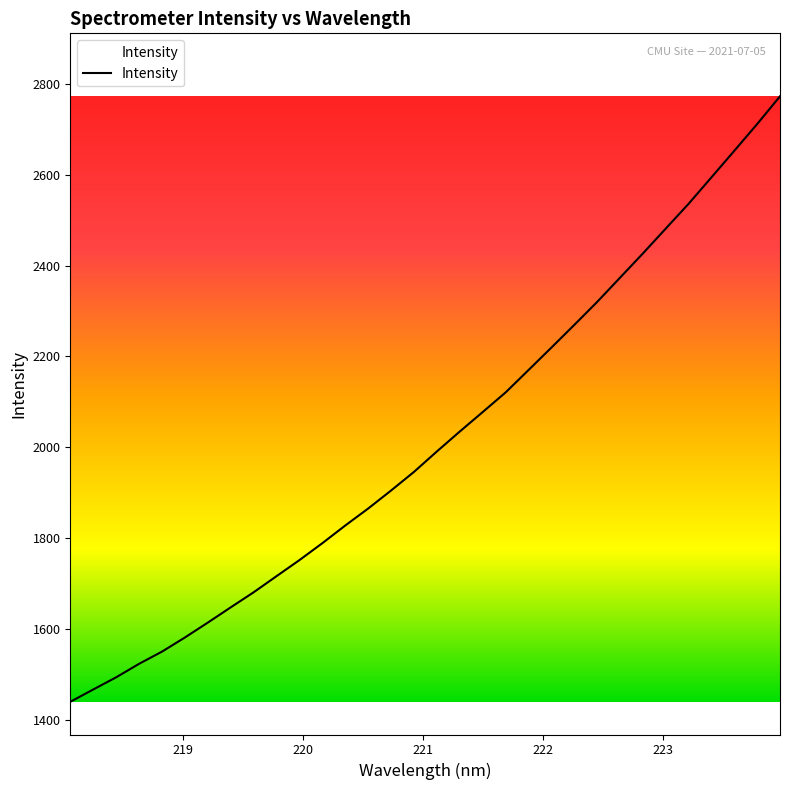

What is the smallest value displayed?

1439.8